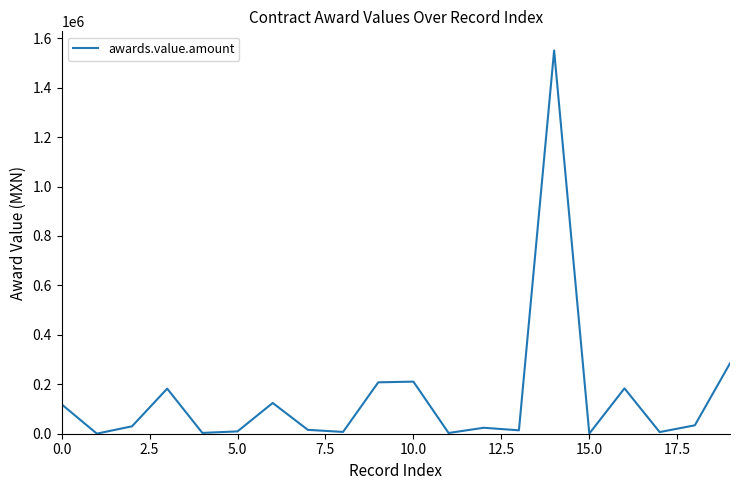

Does the chart display data point markers on the line(s)?

No